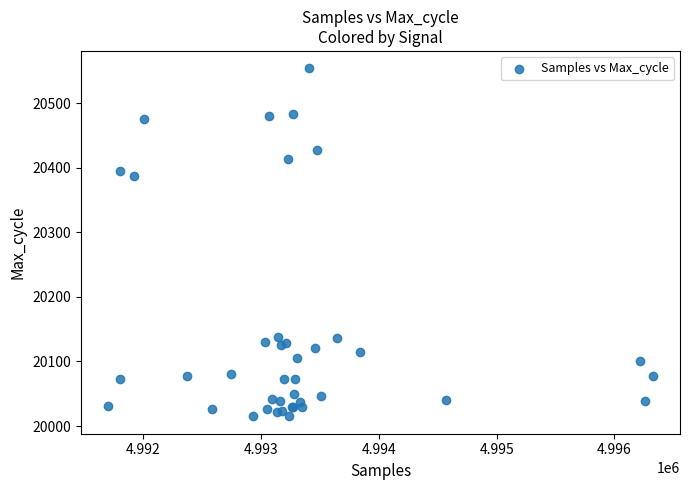

What Y value in the scatter plot is closest to 20284?

20388